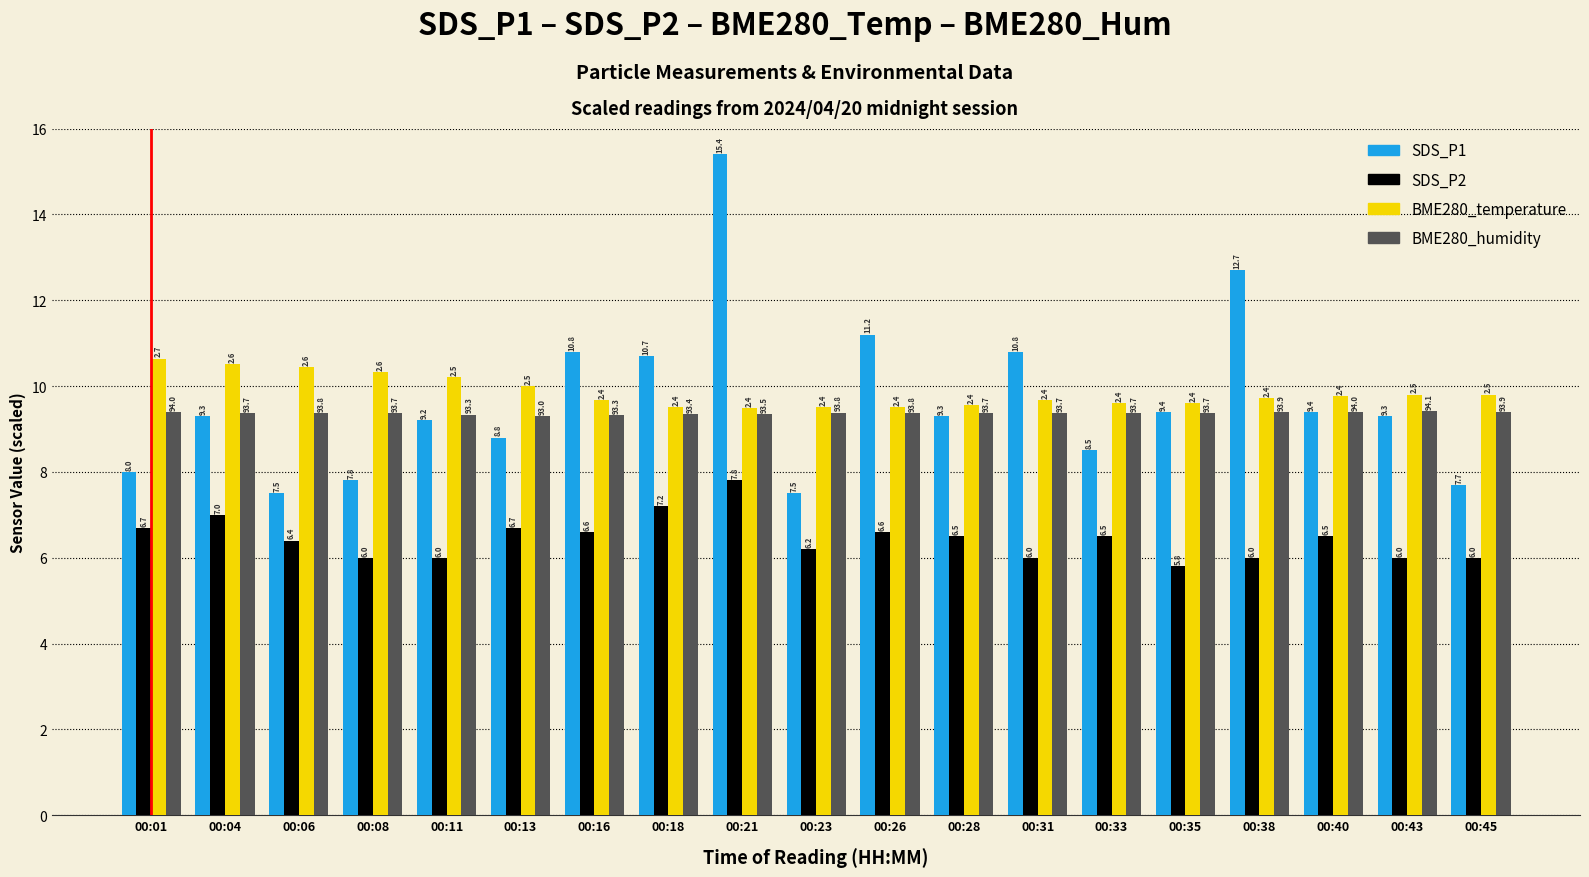

What is the value of the BME280_temperature bar at the 18th from the left?

9.8